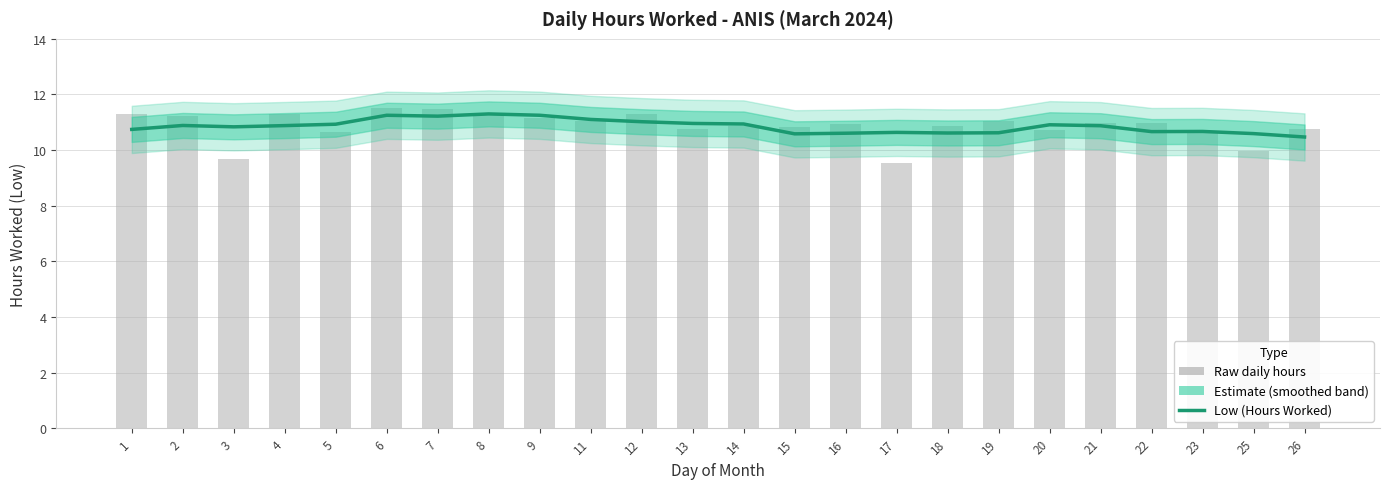

What is the difference between the maximum and second lowest values?

0.7